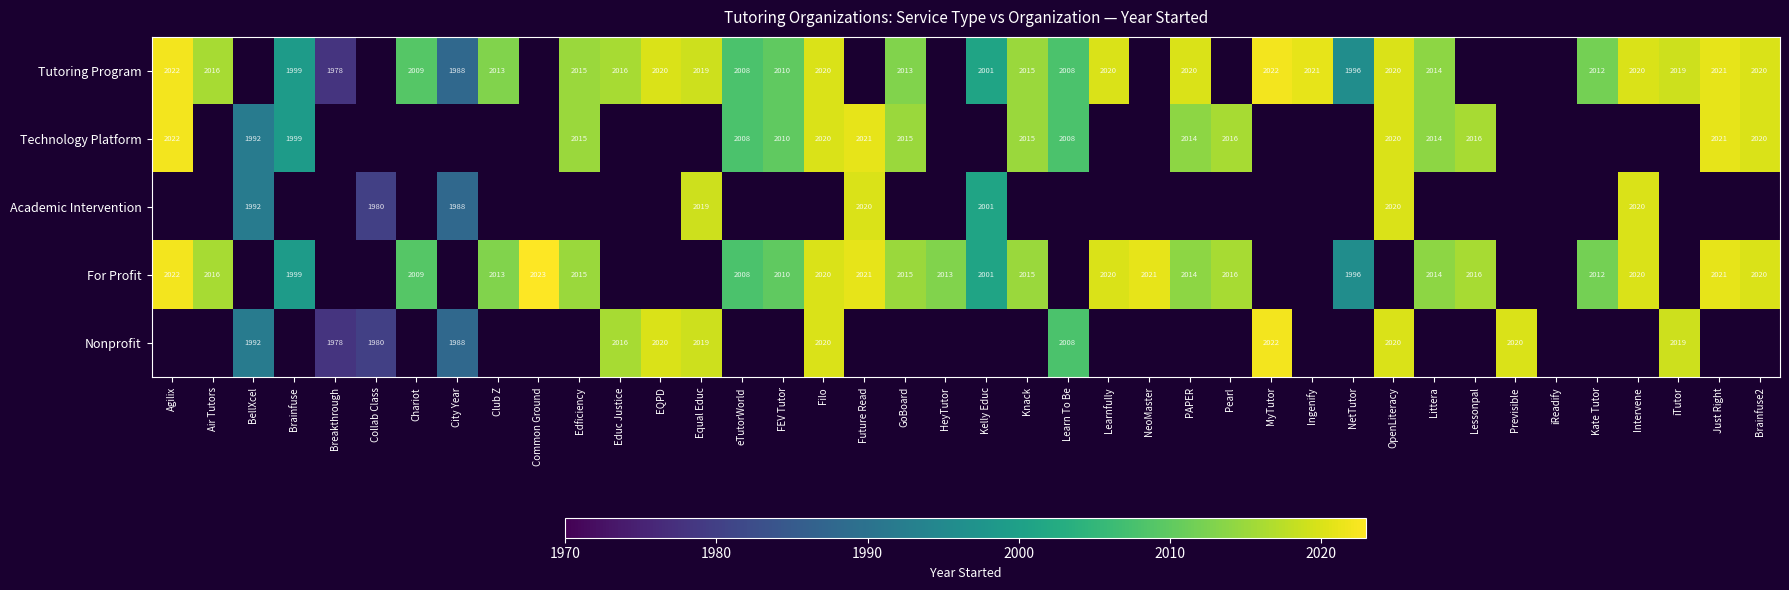

The Tutoring Program series shows 3455 at eTutorWorld. True or false?

False